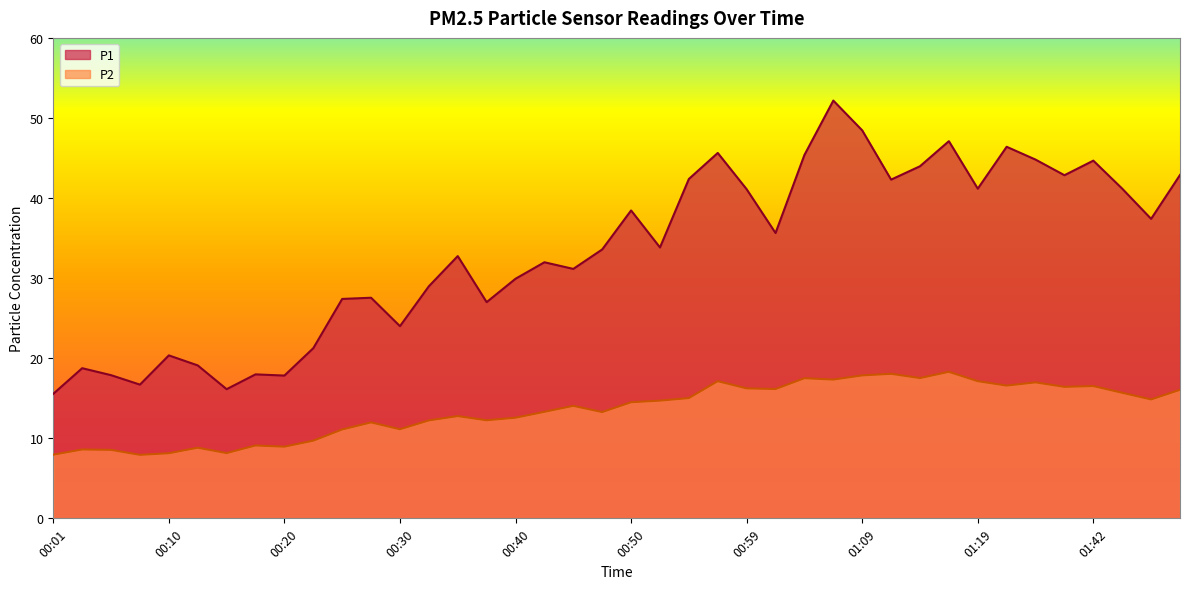

List the series in order of their overall mean, lowest first.

P2, P1